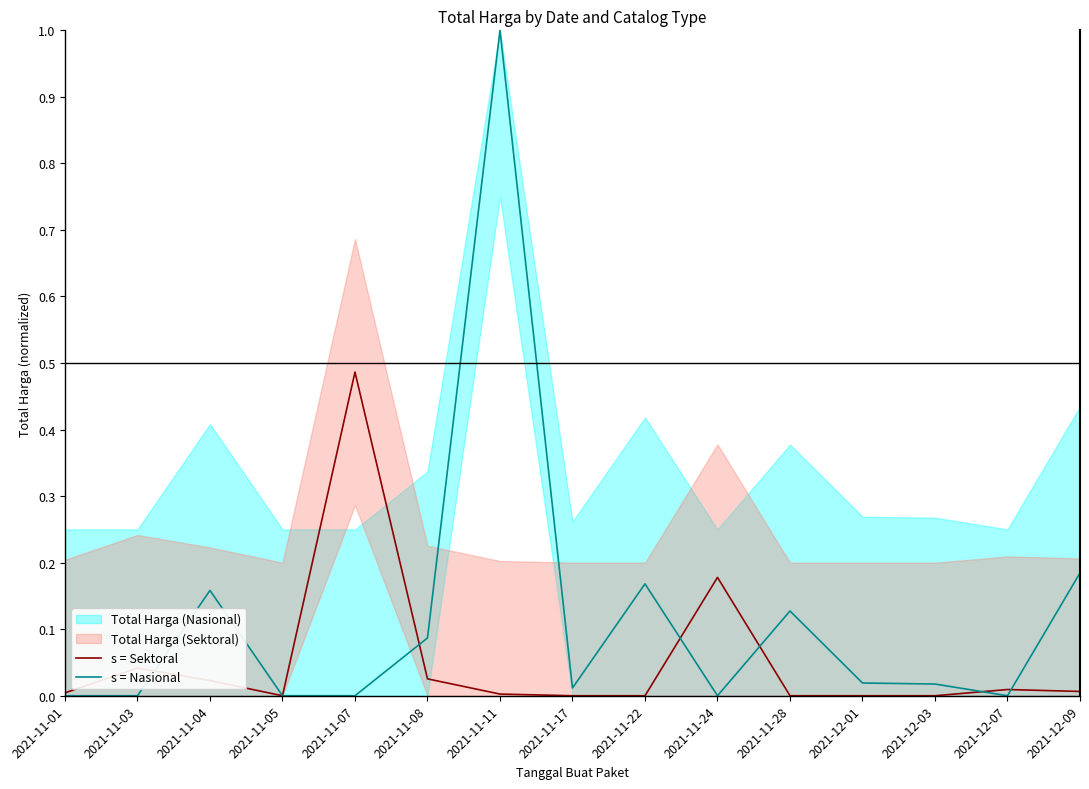

How many times do s = Nasional and s = Sektoral cross each other?

6